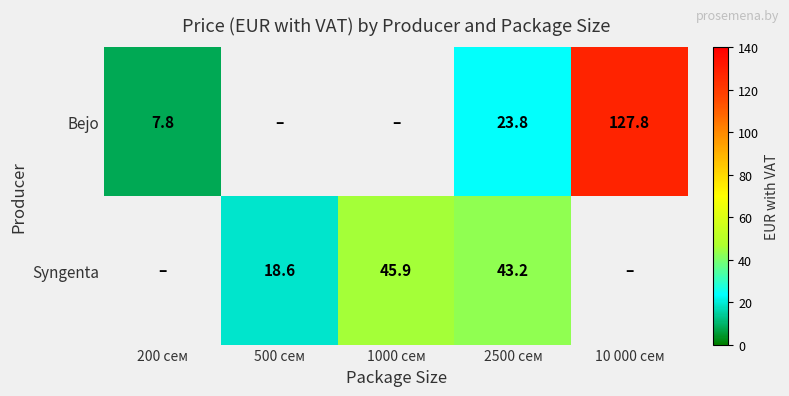

What is the total value across all series at 2500 сем?

67.0